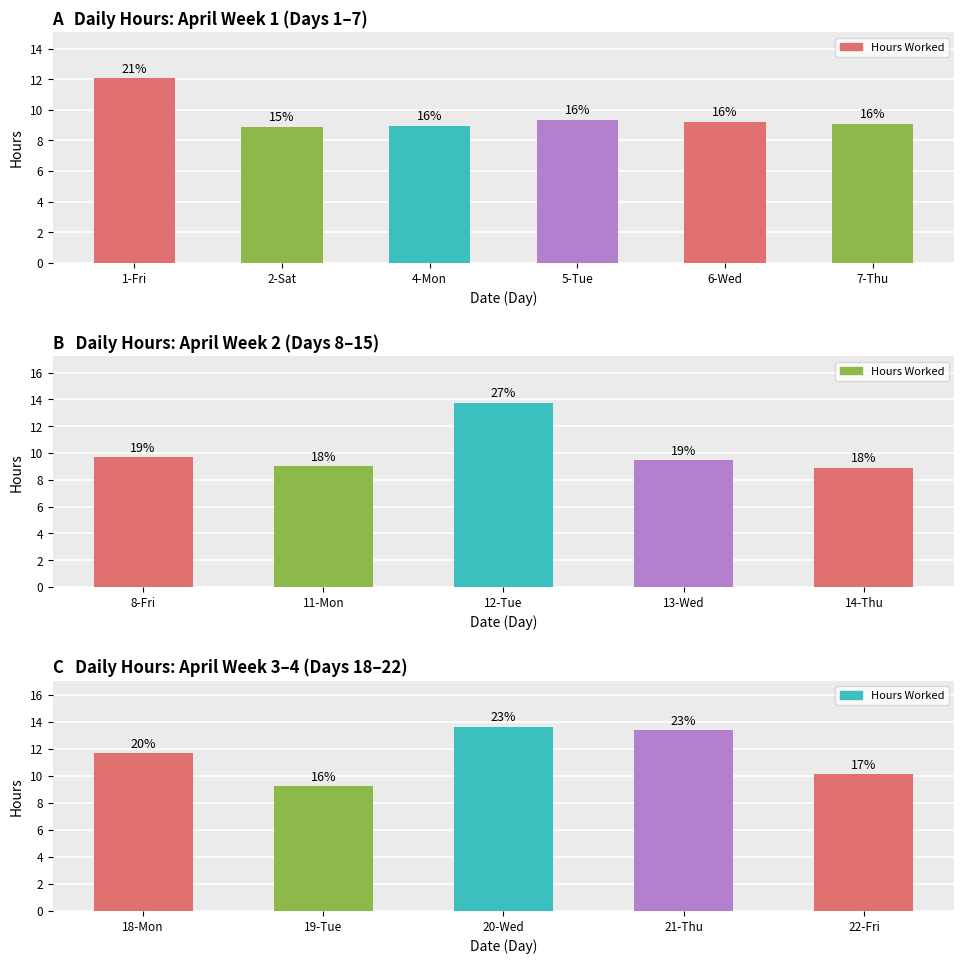

Where is the data nearest to the value 11?

18-Mon